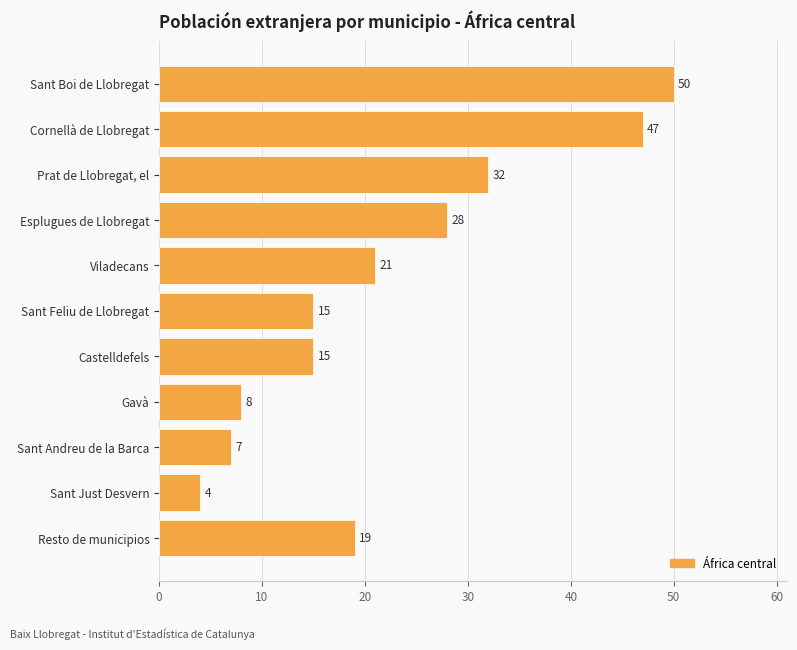

How many data points are less than 19?

5